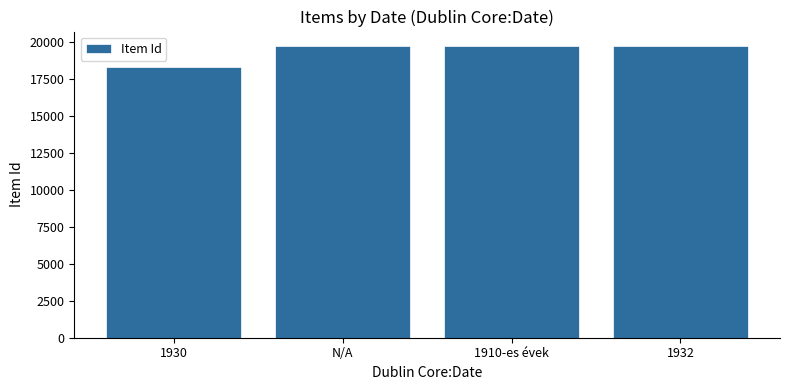

What is the value of the 2nd bar from the left?

19731